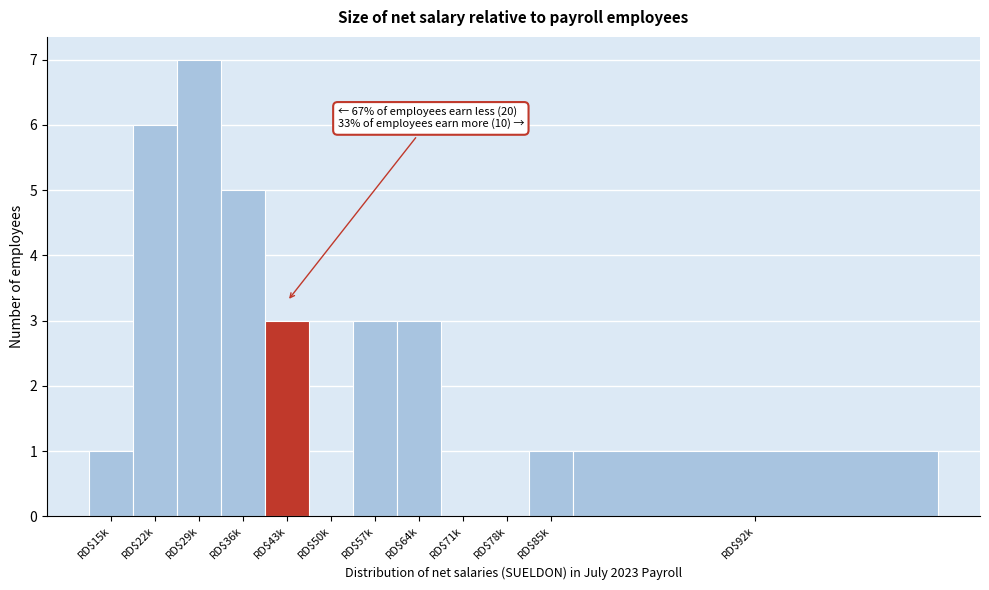

What is the sum of all values?

30